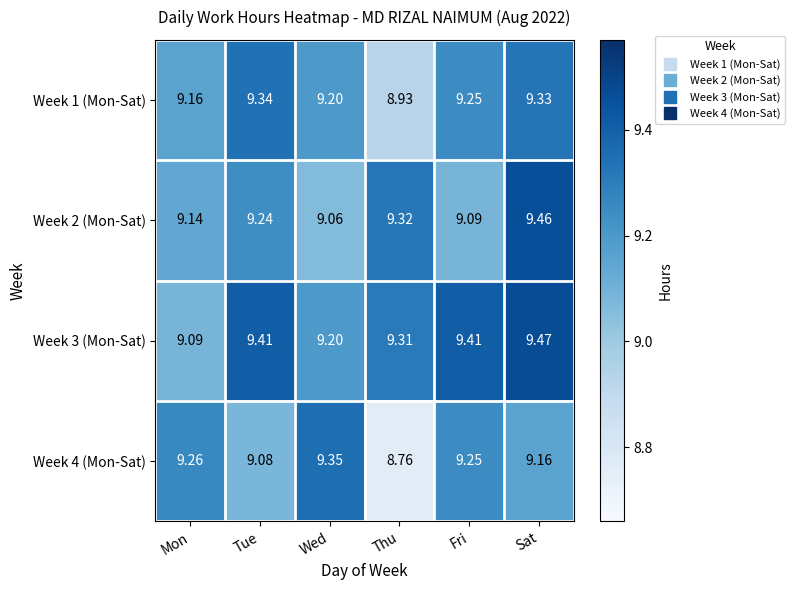

Which series has the widest spread of values?

Week 4 (Mon-Sat)